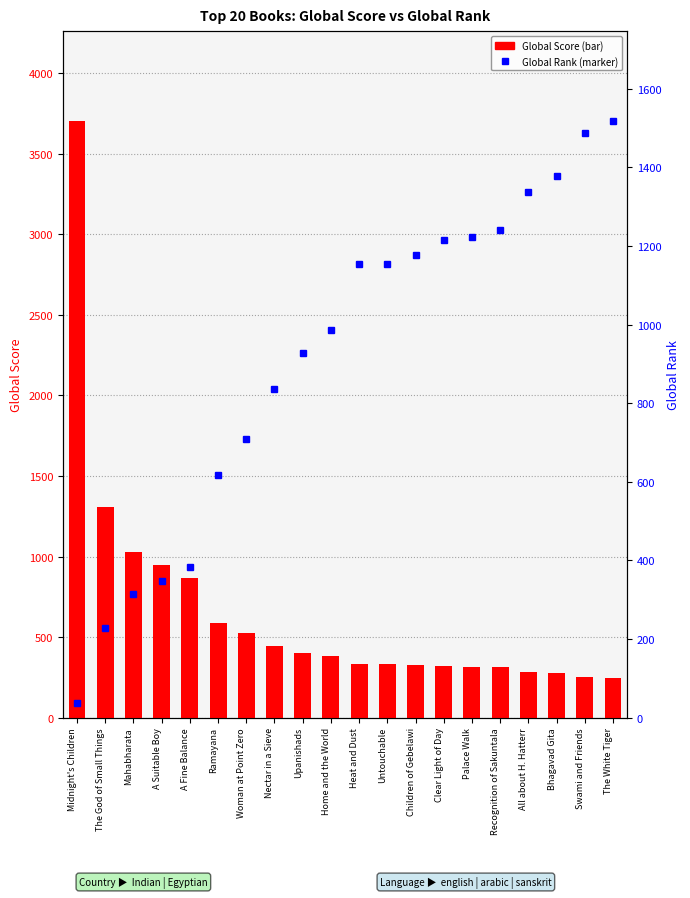

What is the minimum value for Global Rank?

38